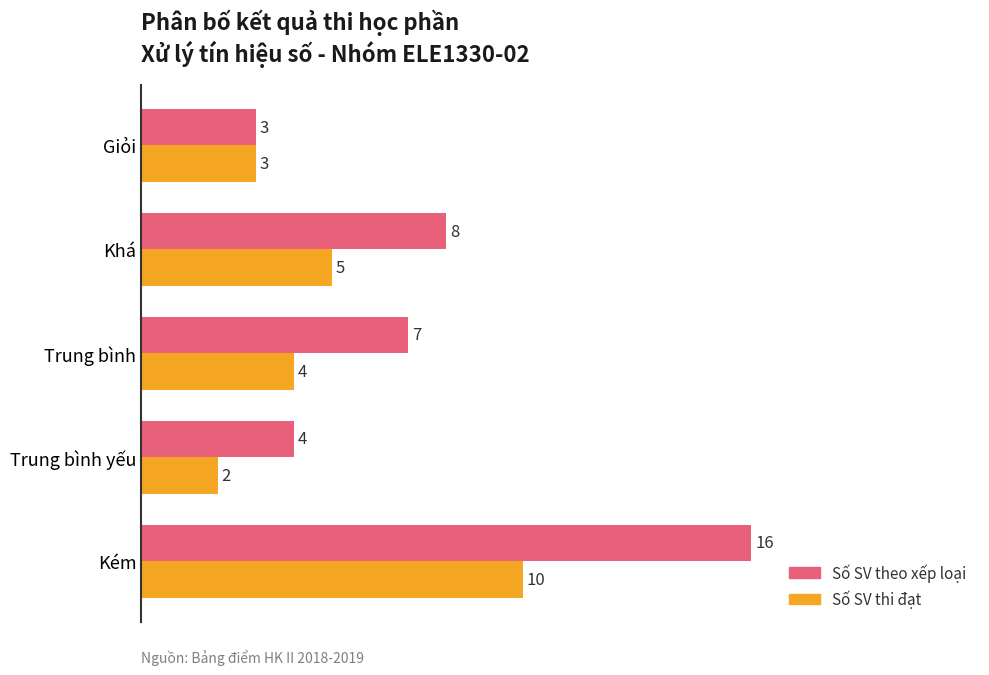

What is the difference between the maximum and second lowest values in the Số SV theo xếp loại series?

12